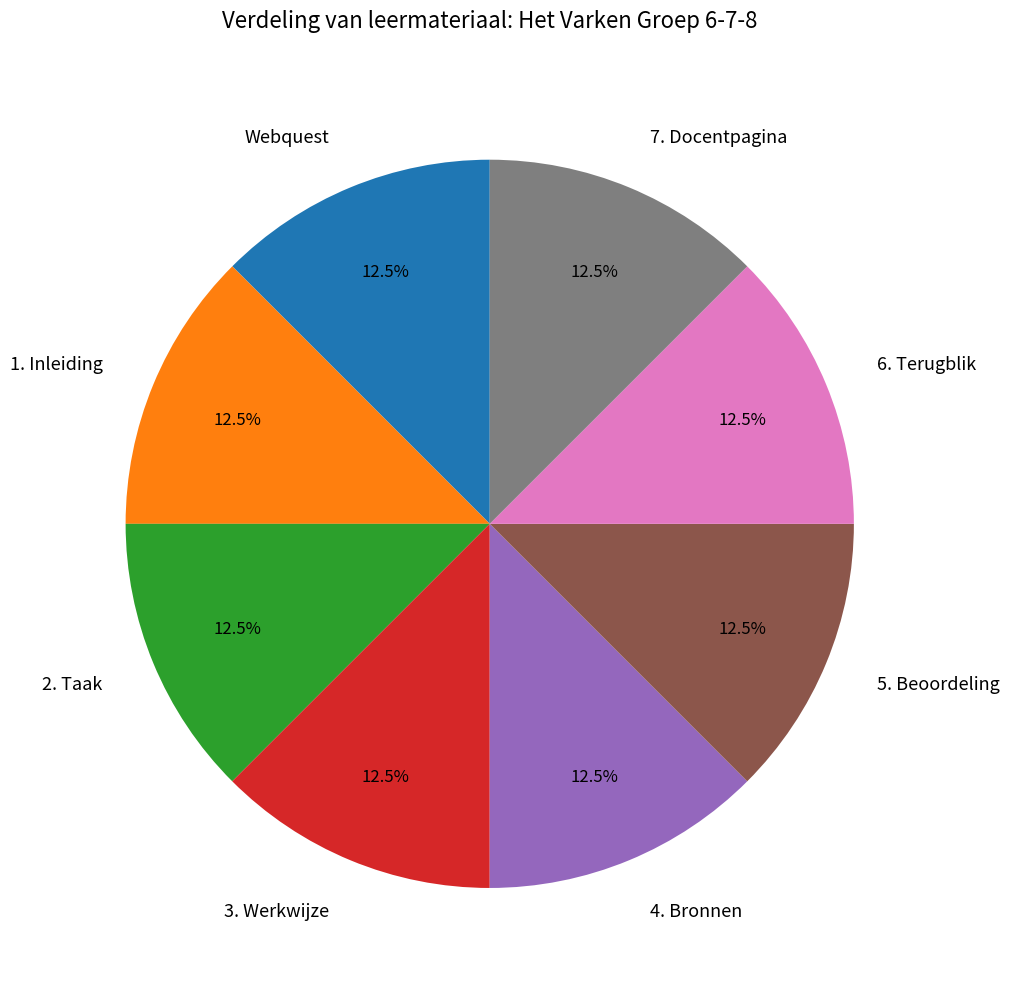

Does any single category account for the majority?

No